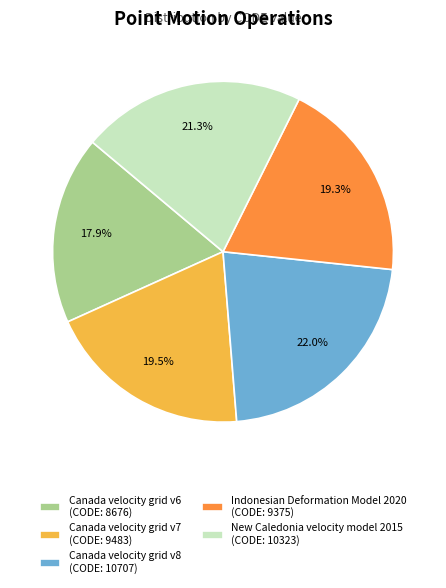

Which slice is the largest?

Canada velocity grid v8